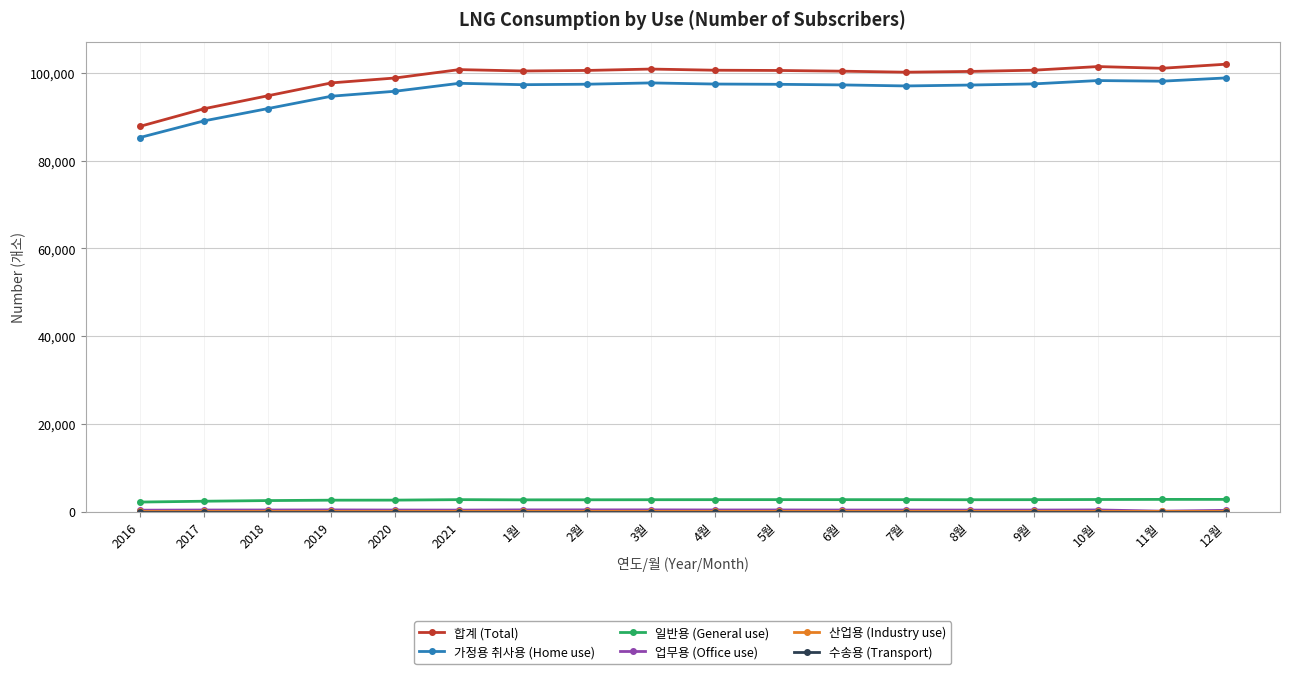

How many series are shown in this chart?

6